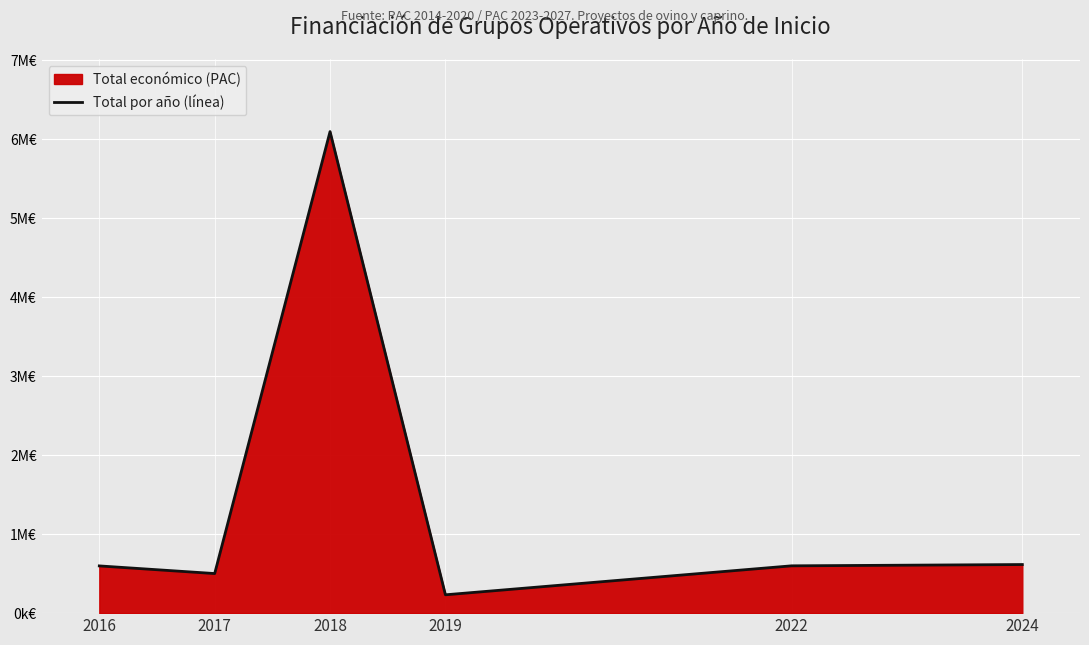

What is the ratio of the value at 2019 to the value at 2024?

0.4